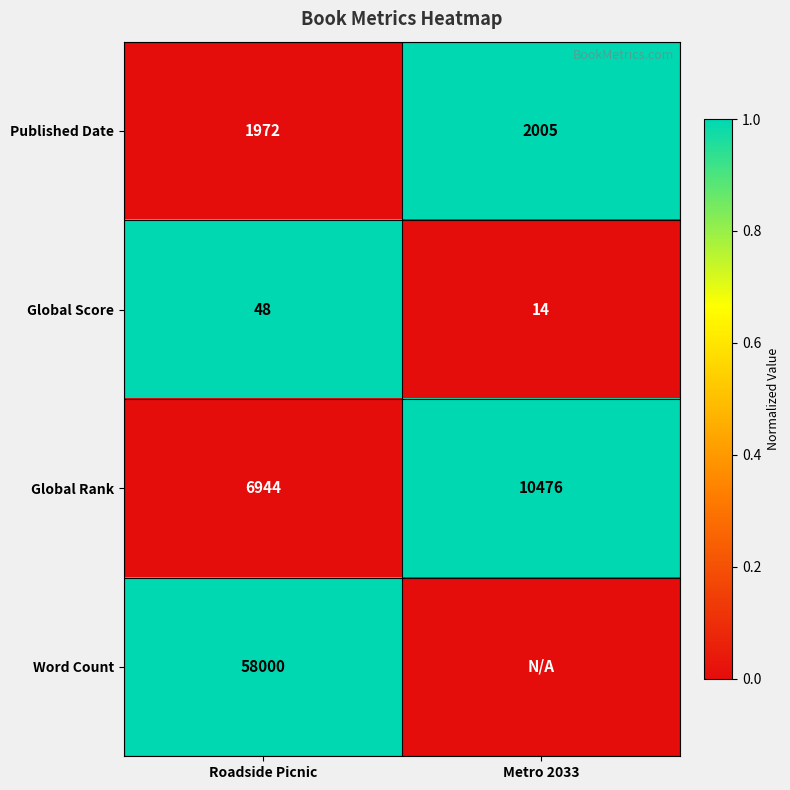

Which has a higher value, Metro 2033 or Roadside Picnic?

Metro 2033